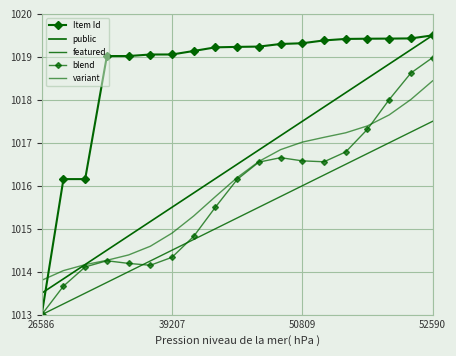

At which label does public first exceed 1016?

8